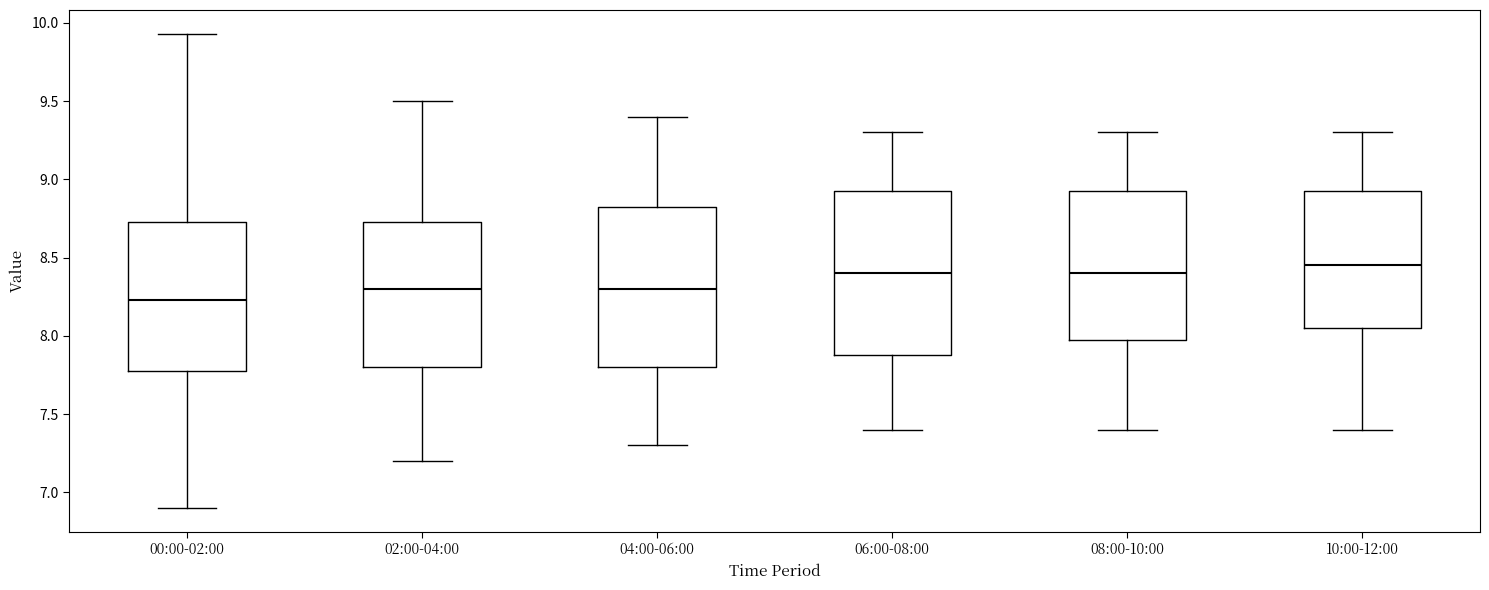

Where does the median line of the box for 02:00-04:00 sit on the y-axis? The values are not printed on the chart, so give them approximately, as read against the axis.

8.30